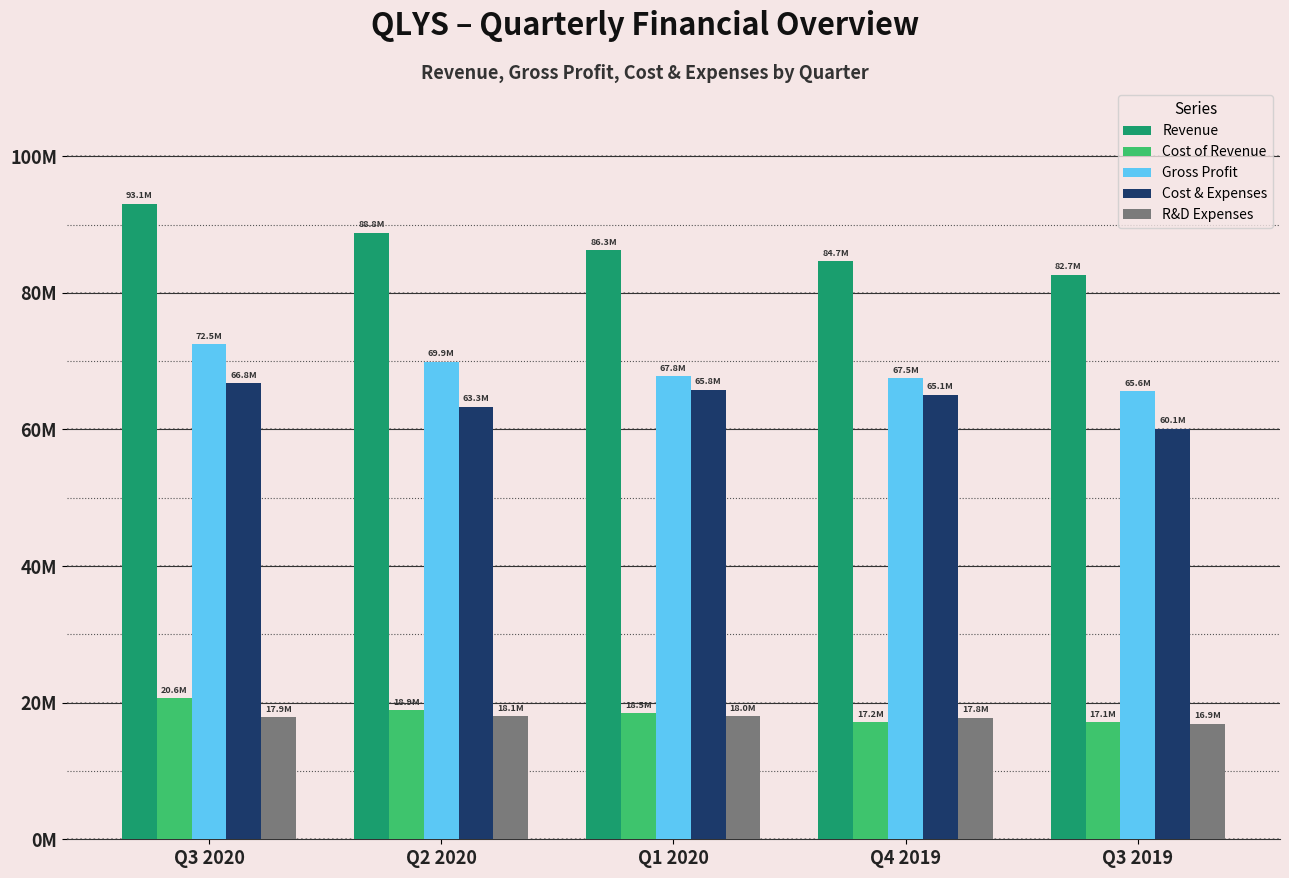

What are all the series names shown in the legend?

Revenue, Cost of Revenue, Gross Profit, Cost & Expenses, R&D Expenses